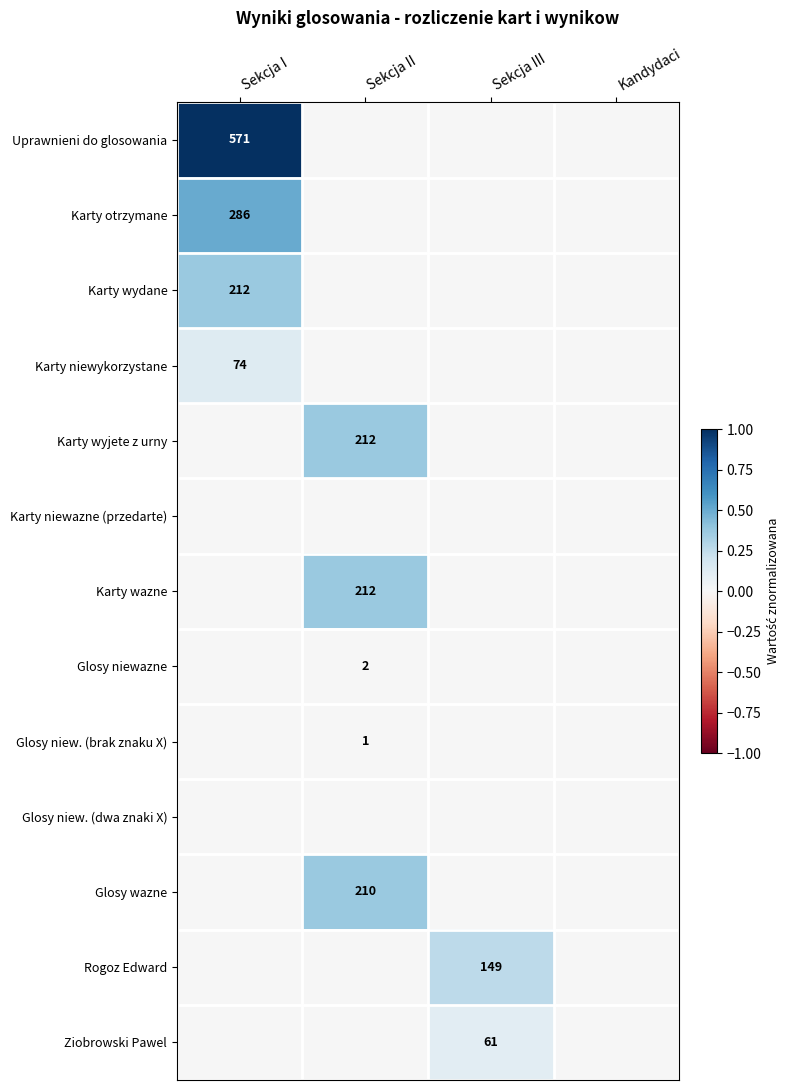

At how many categories does at least one series exceed 0?

3